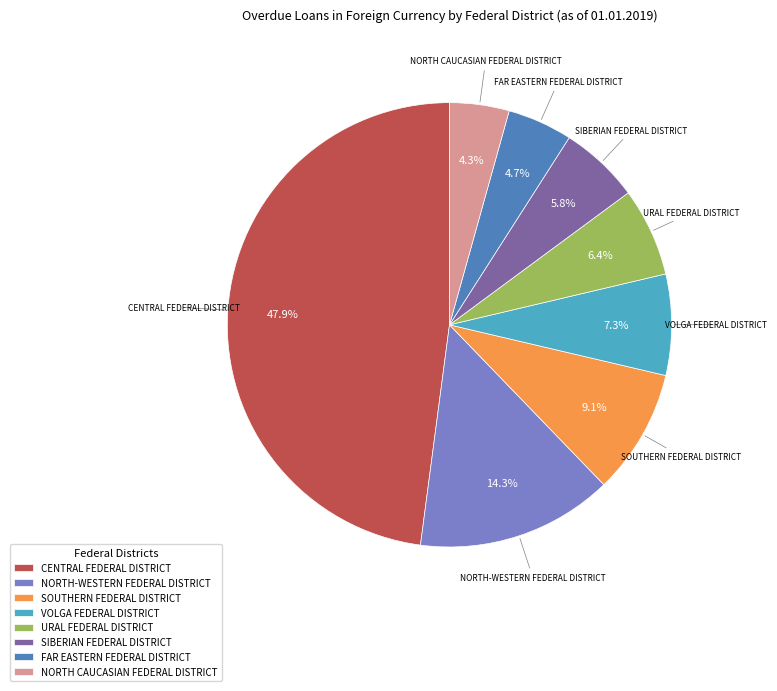

Does NORTH CAUCASIAN FEDERAL DISTRICT account for over 50% of the chart?

No